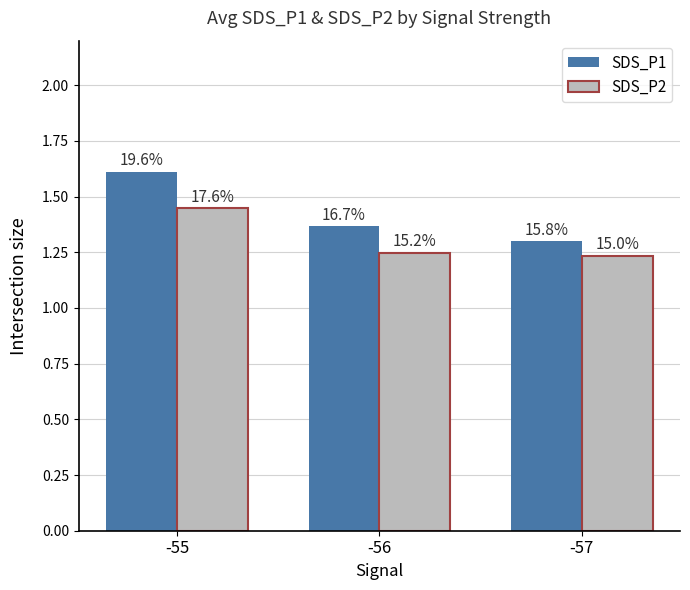

What is the total value across all series at -57?

2.5